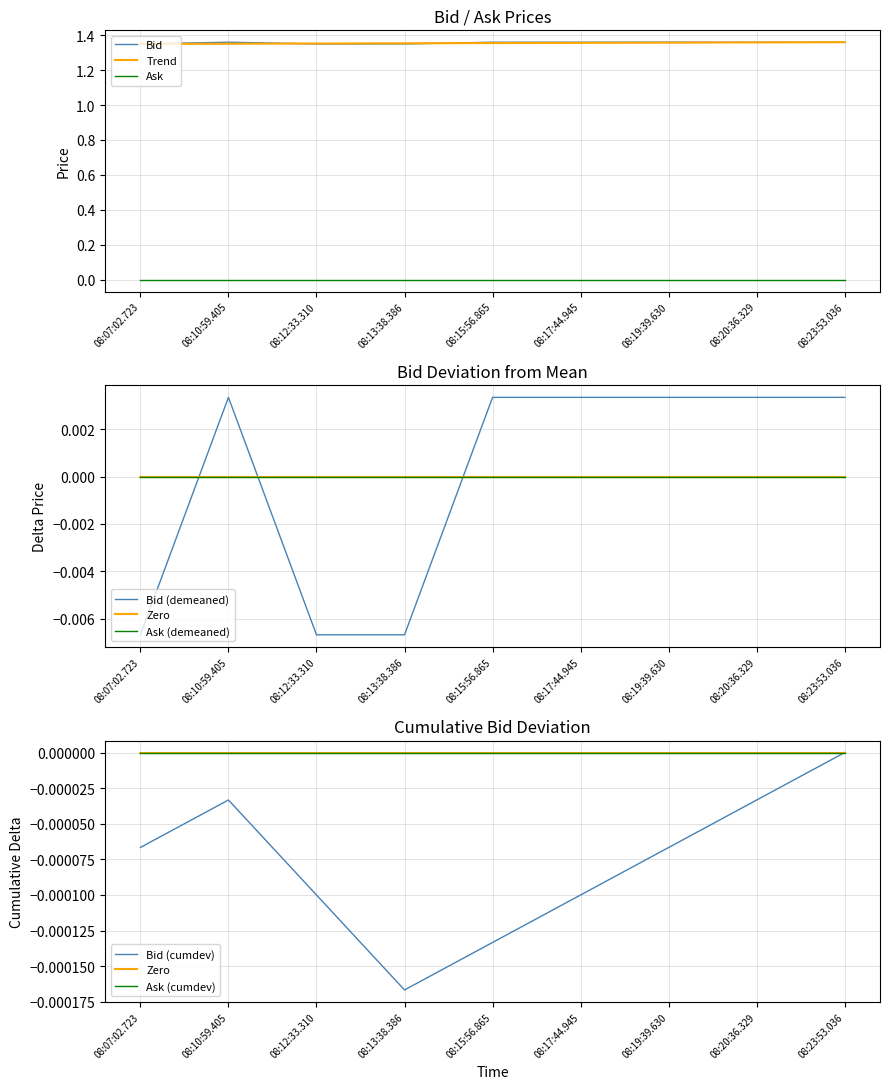

At which category does the chart reach its minimum across all series?

08:07:02.723